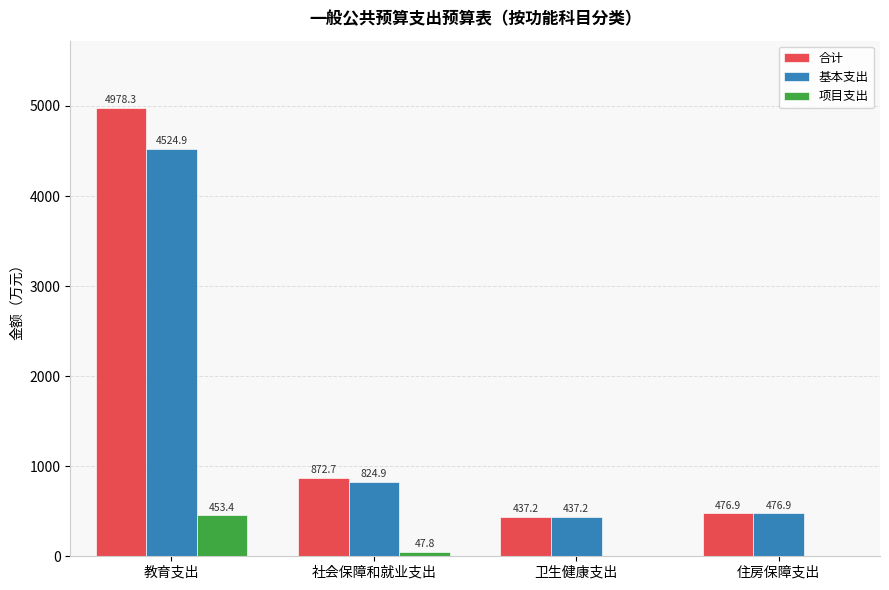

What is the sum of all 合计 values?

6765.1